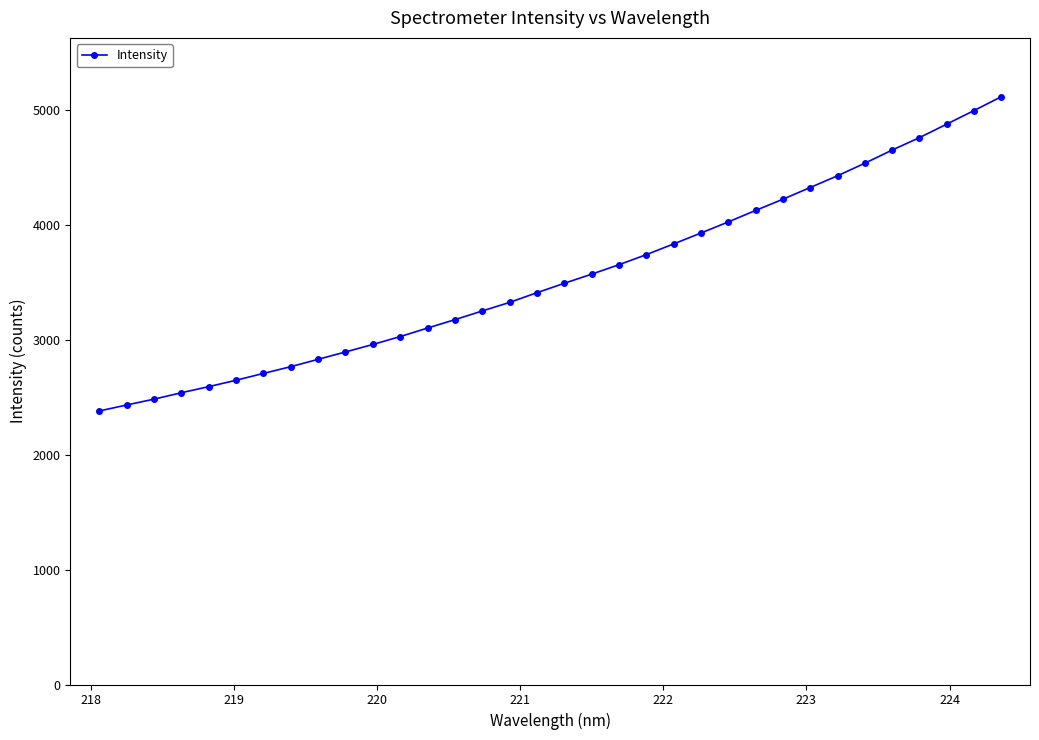

What is the minimum value shown in the chart?

2381.8